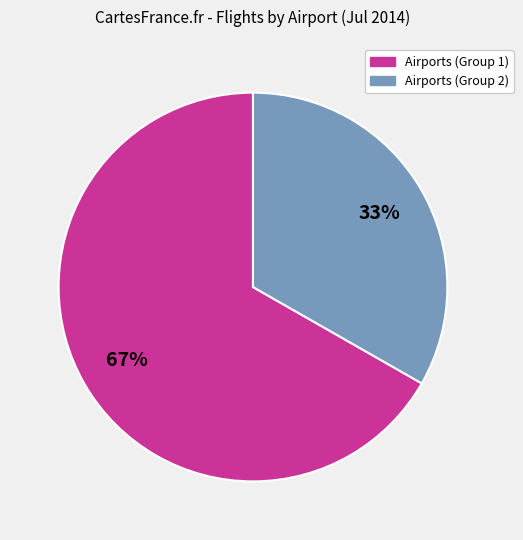

To the nearest percent, what is the average slice percentage?

50%